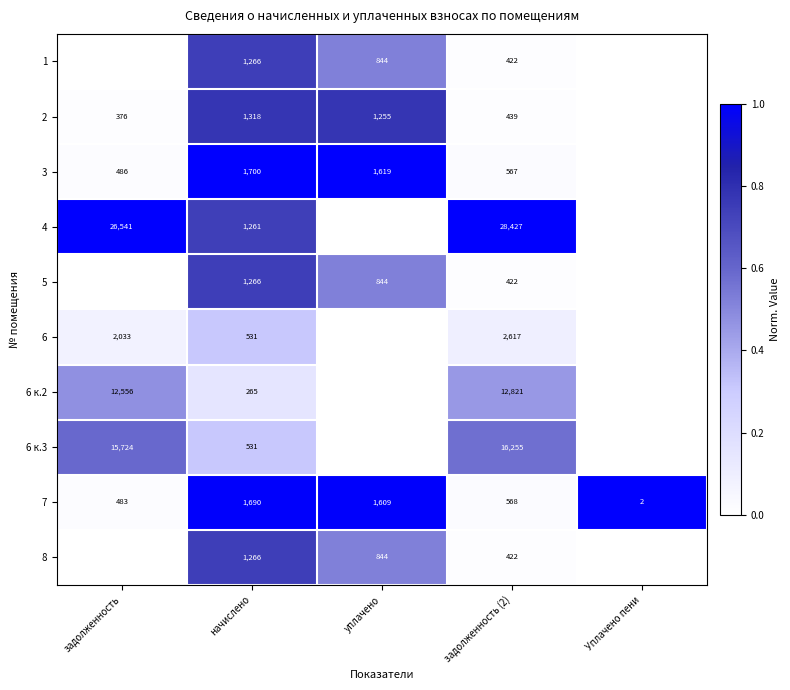

Which has a higher value, задолженность (2) or задолженность?

задолженность (2)